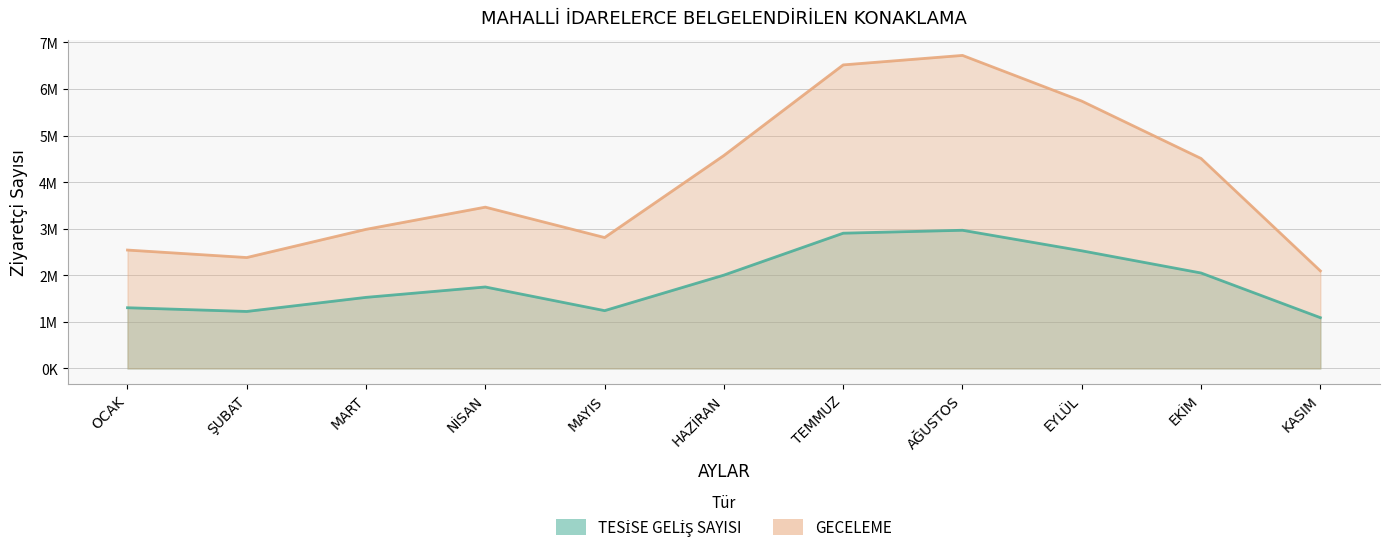

What is the label of the 7th point from the right?

MAYIS